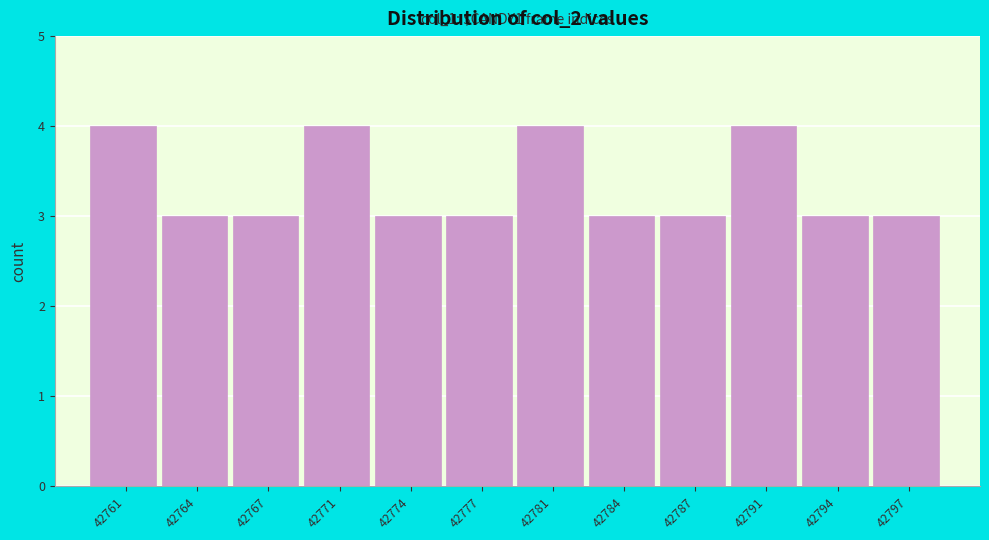

Reading left to right, what are all the values shown in this chart?

4	3	3	4	3	3	4	3	3	4	3	3